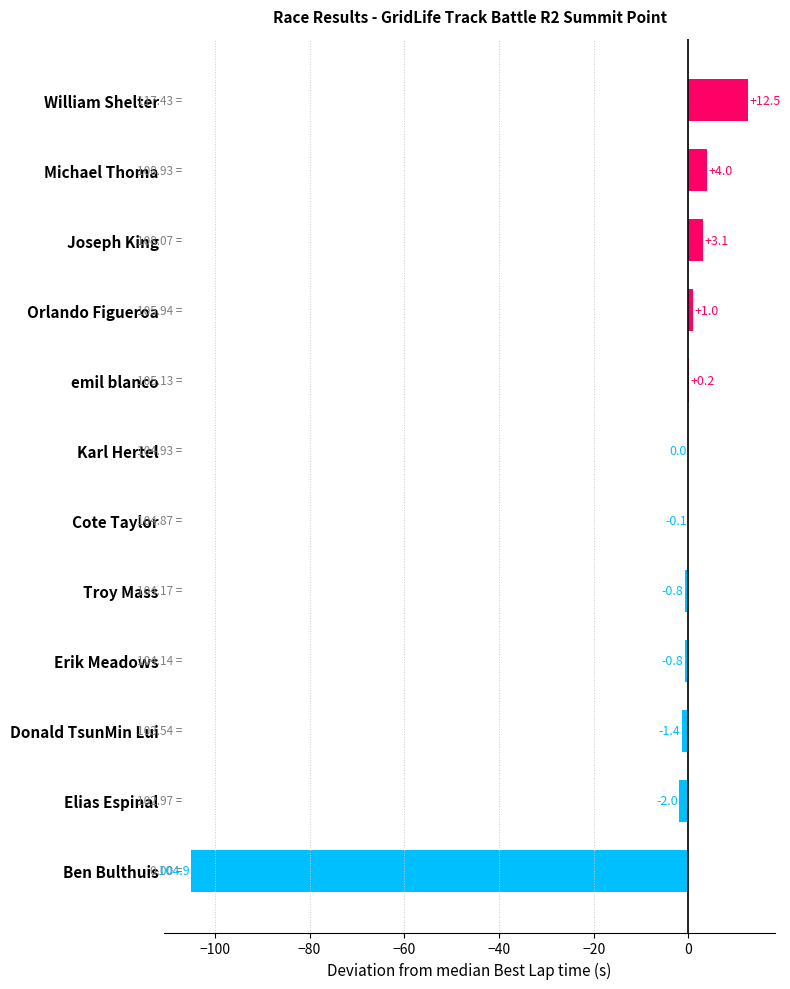

Between Karl Hertel and Donald TsunMin Lui, which is larger?

Karl Hertel